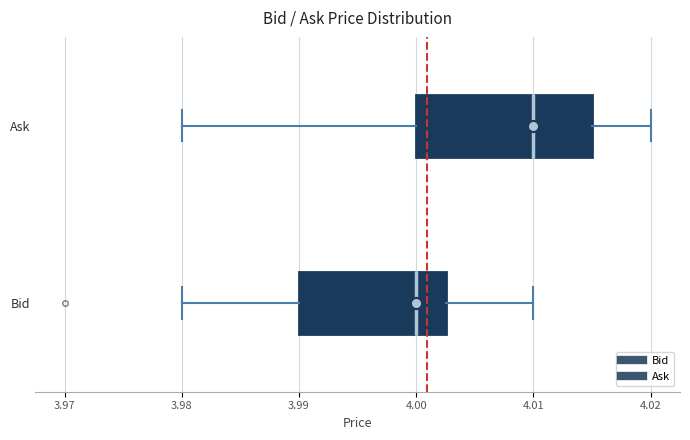

Reading bottom to top, transcribe this box plot: for each box, give where its median line is, the range the box spans, and where its two whiskers end, as read against the x-axis. The values are not printed on the chart, so give them approximately, as read against the axis.

Bid: median 4.000, box 3.990 to 4.003, whiskers 3.980 to 4.010
Ask: median 4.010, box 4.000 to 4.015, whiskers 3.980 to 4.020